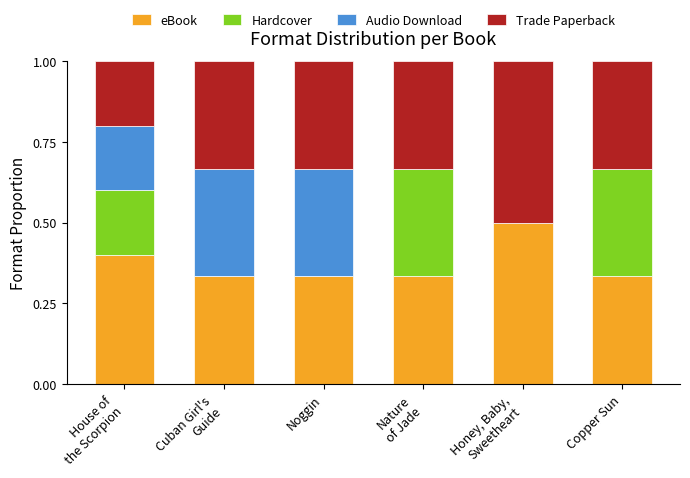

What is the maximum value for eBook?

0.5